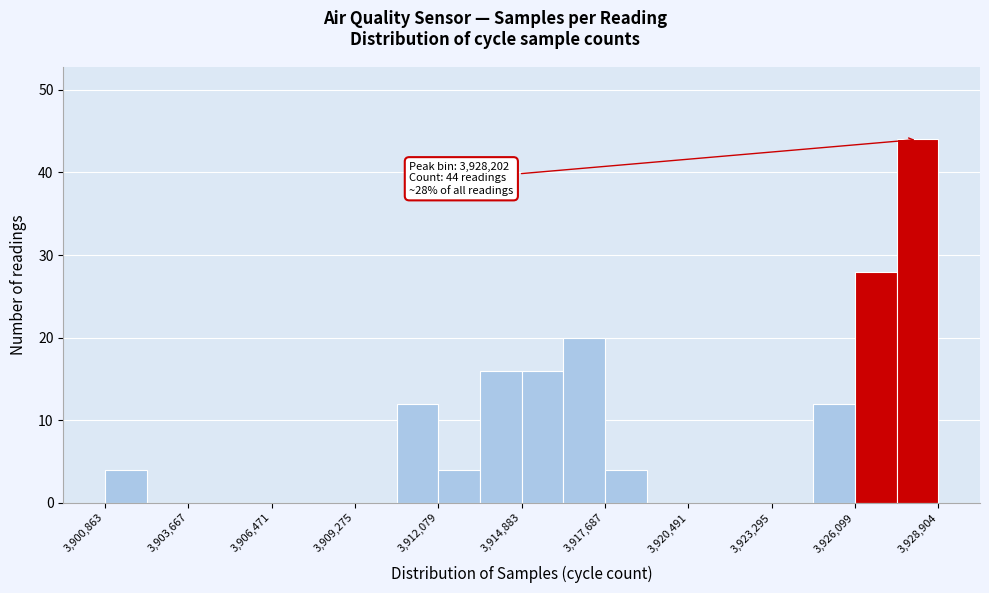

Read against the x-axis, roughly where is the centre of the tallest bar?

3928000